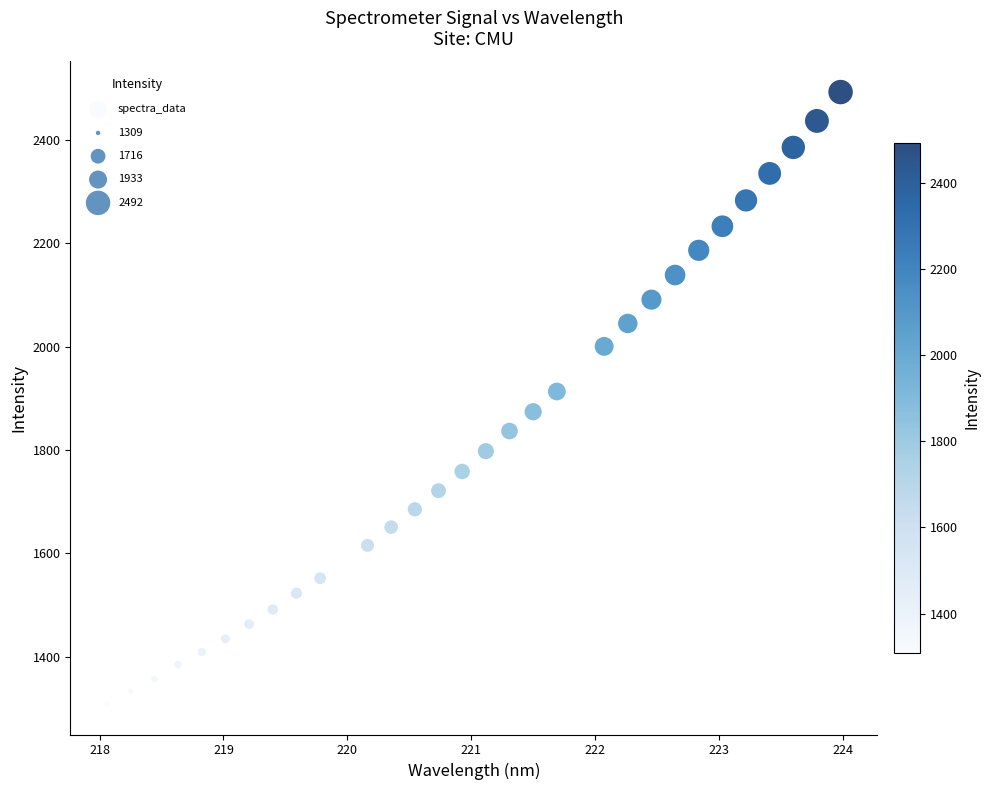

What is the range of Y values (max minus min)?

1183.4